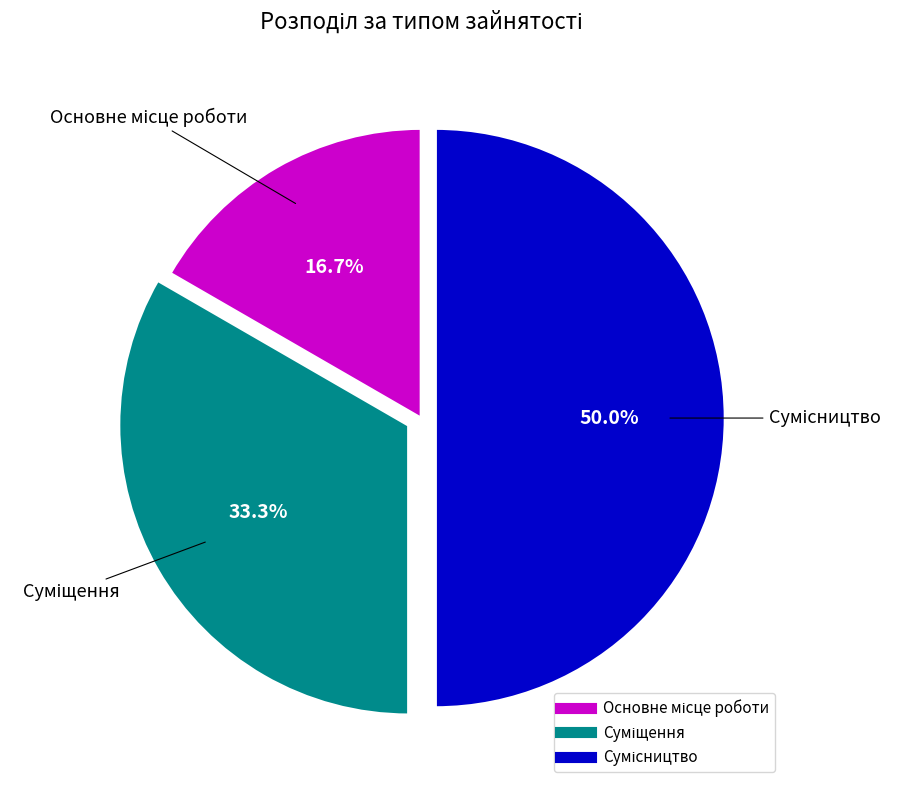

To the nearest percent, what portion does Основне місце роботи represent?

17%